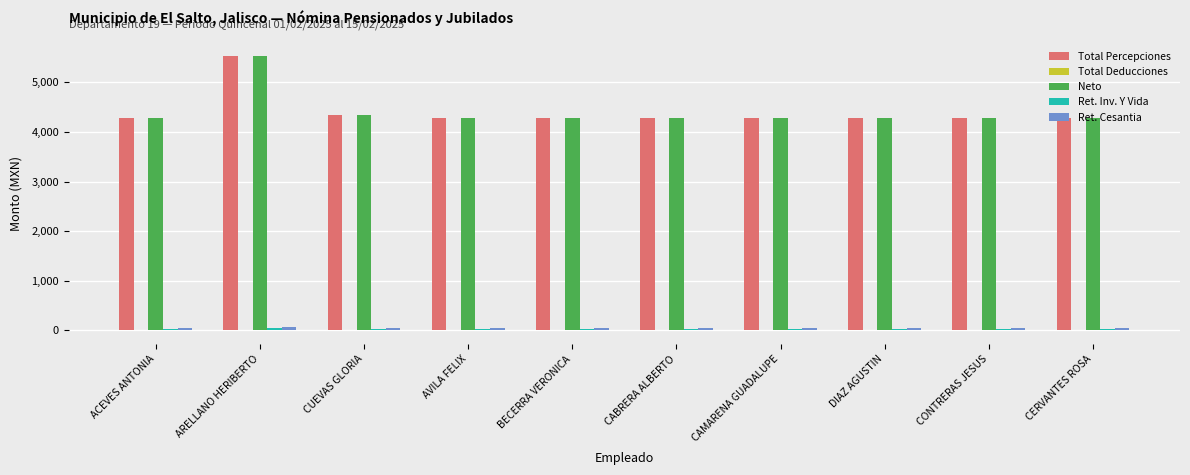

Which series changed the most between ARELLANO HERIBERTO and AVILA FELIX?

Neto